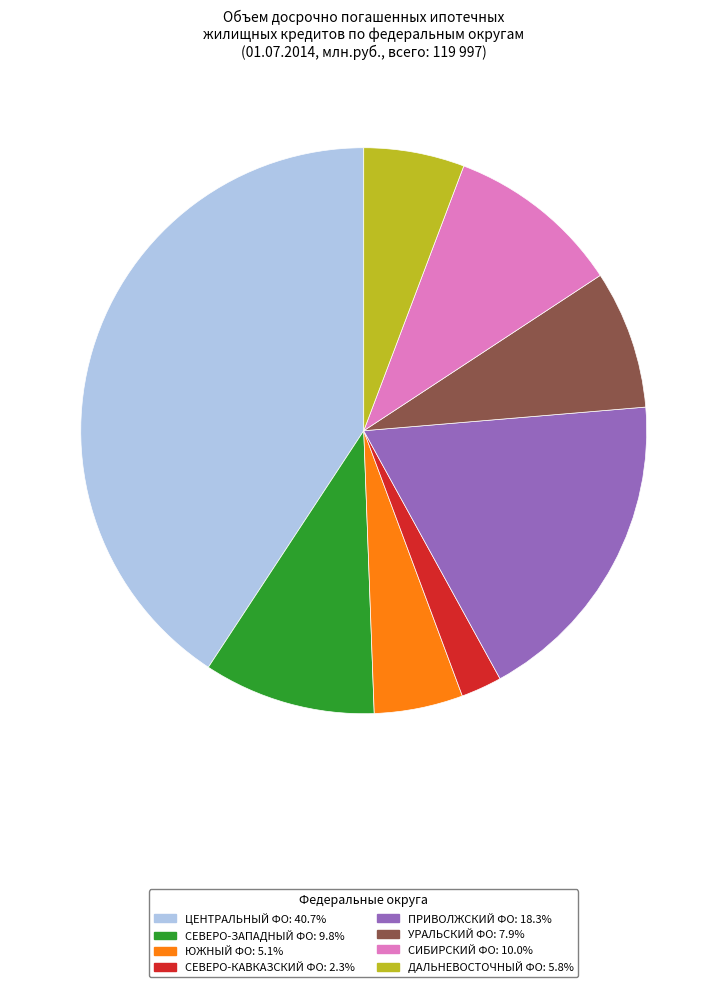

Does any single category account for the majority?

No